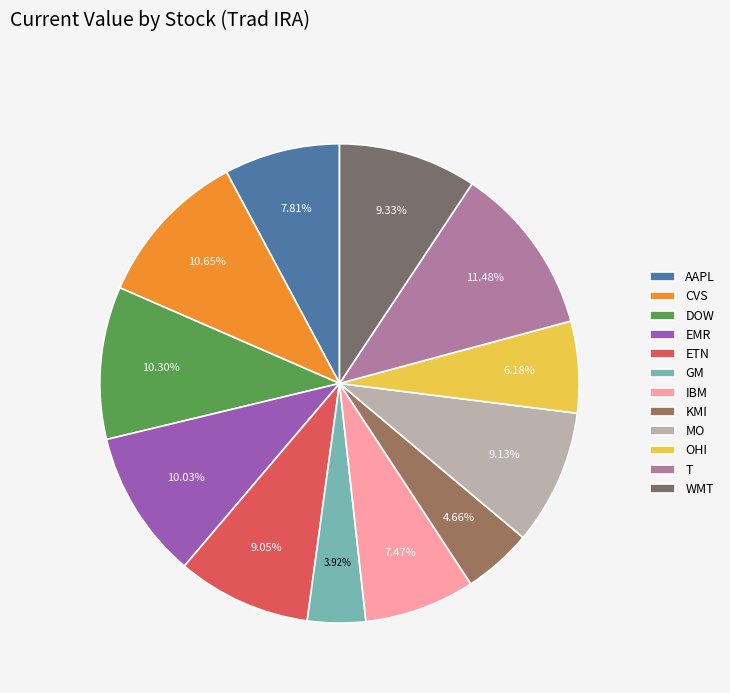

To the nearest percent, what is the difference between the T and GM slice percentages?

8%